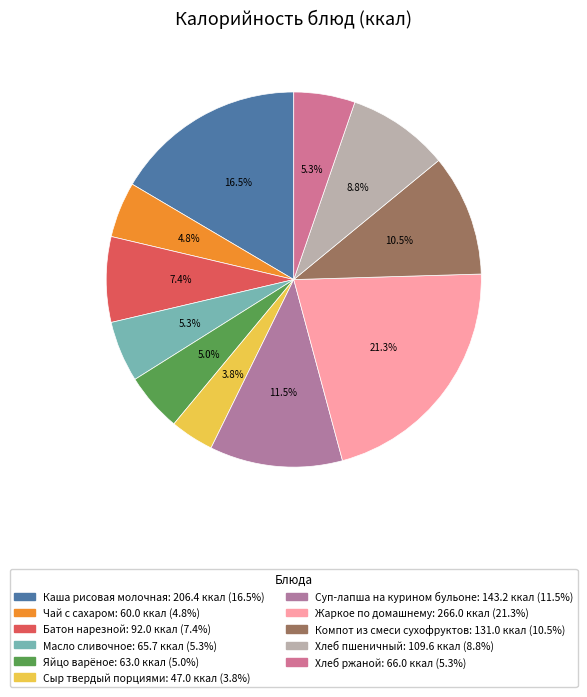

Between Жаркое по домашнему and Хлеб пшеничный, which is larger?

Жаркое по домашнему